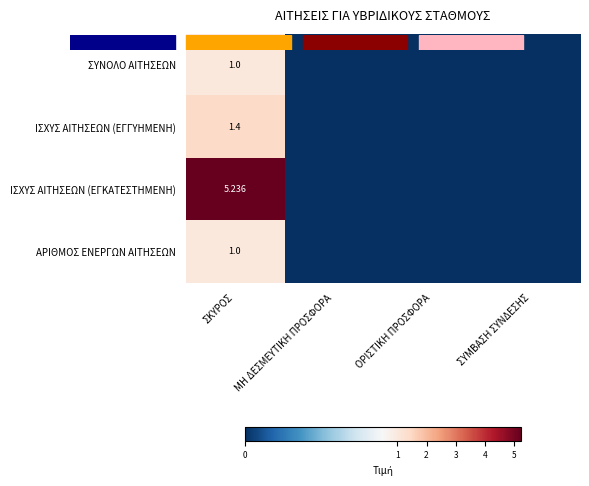

What is the difference between the ΑΡΙΘΜΟΣ ΕΝΕΡΓΩΝ ΑΙΤΗΣΕΩΝ values at ΣΥΜΒΑΣΗ ΣΥΝΔΕΣΗΣ and ΣΚΥΡΟΣ?

1.0